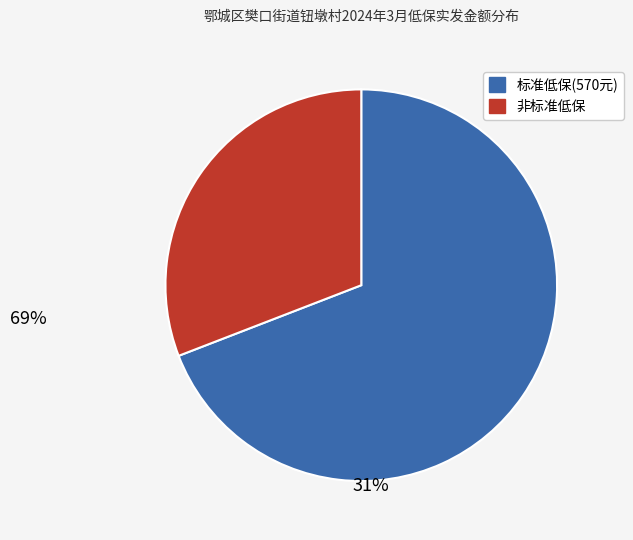

Is there any slice that represents more than half of the pie?

Yes